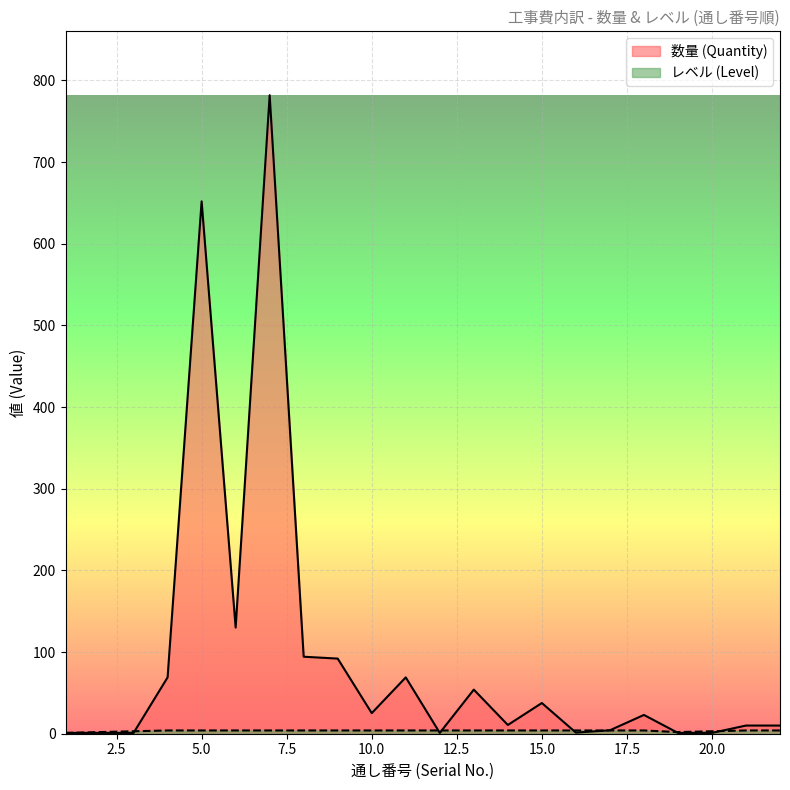

Which series has the largest range (max minus min)?

数量 (Quantity)